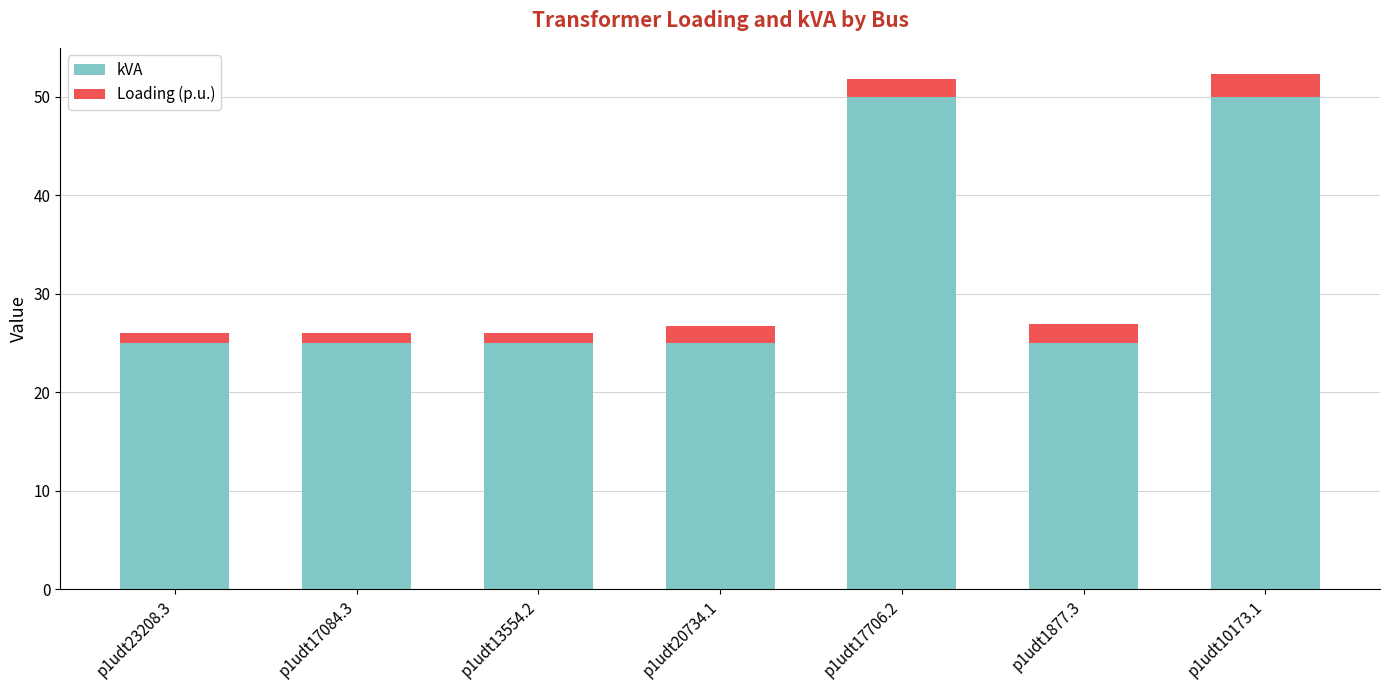

Count the kVA values in the range 25 to 50.

7